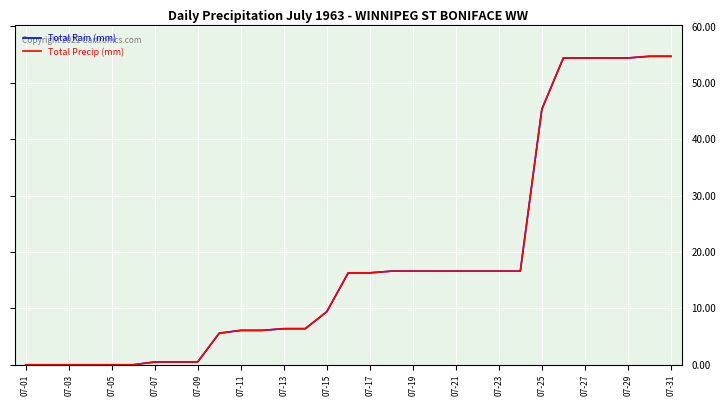

Does the chart have visible grid lines?

Yes